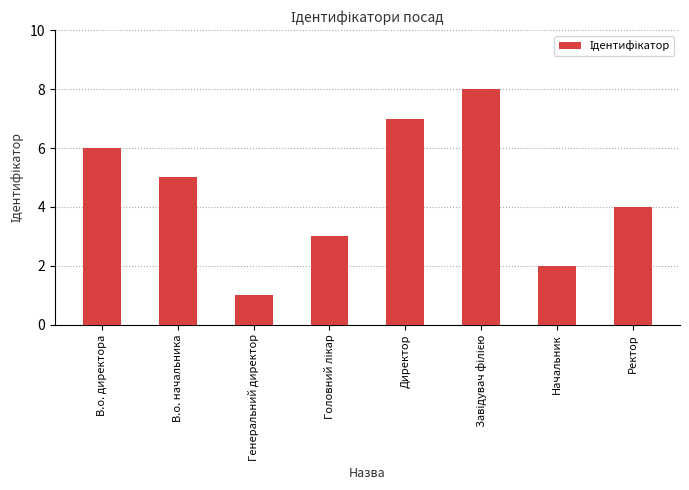

What position from the right is Начальник?

2